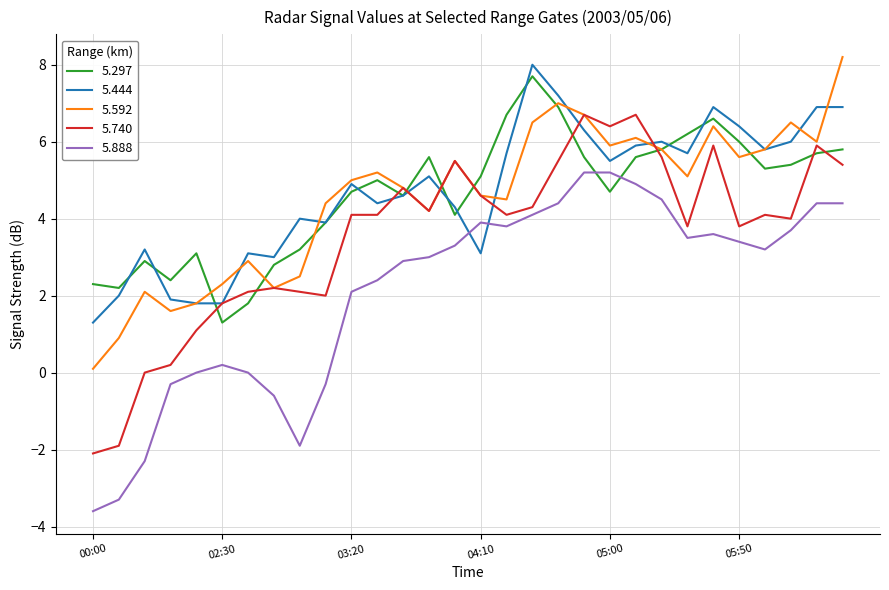

Is this an area chart (filled region under the line)?

No